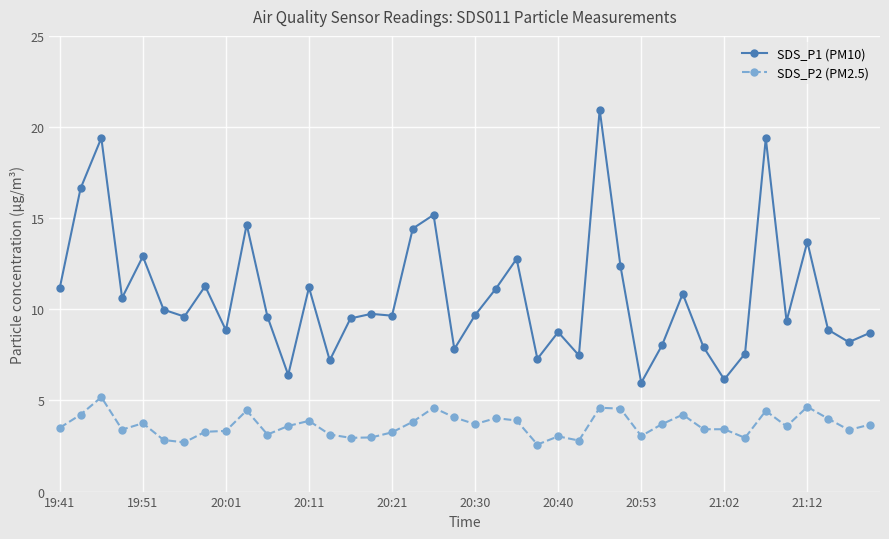

True or false: SDS_P1 (PM10) has more than 0 points higher than both neighbors.

True